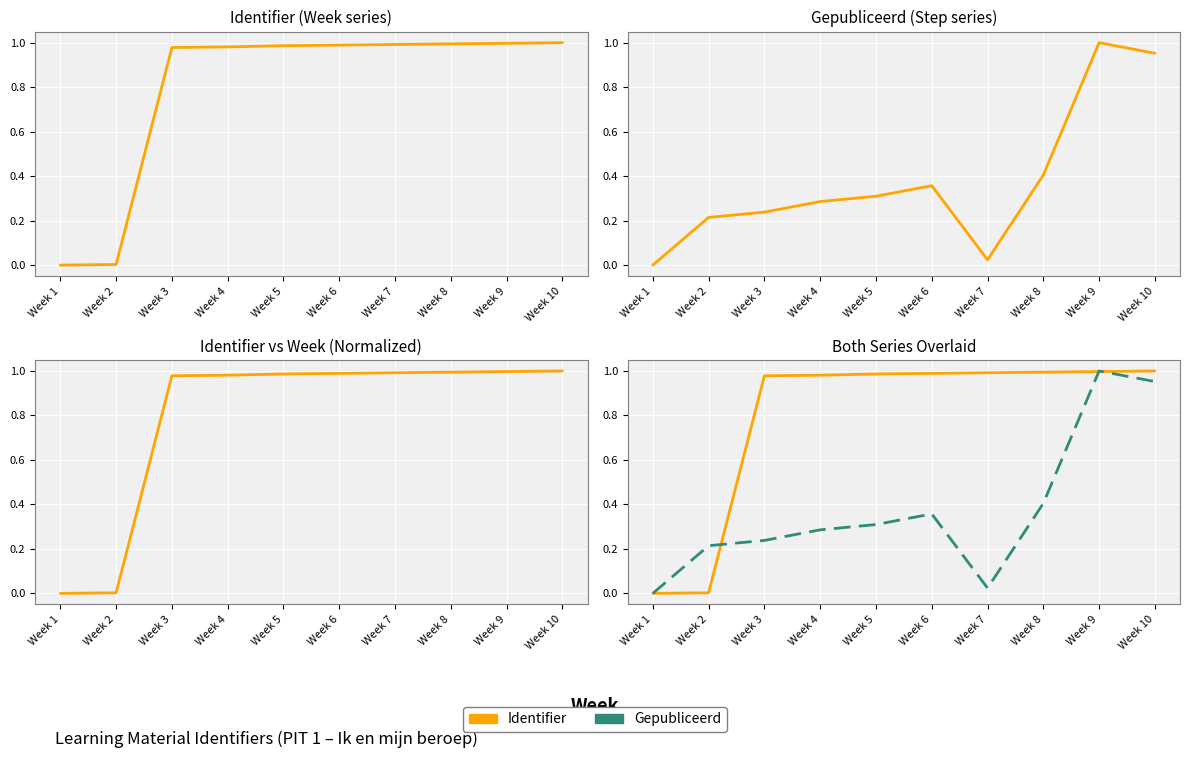

What is the highest value of the Gepubliceerd series?

1.0